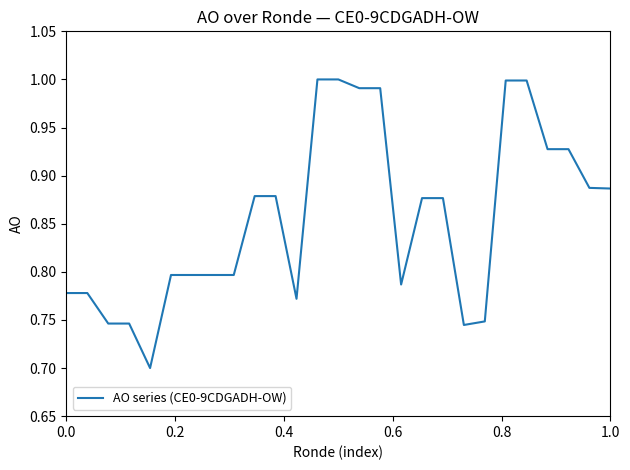

What is the difference between the maximum and minimum values?

0.3